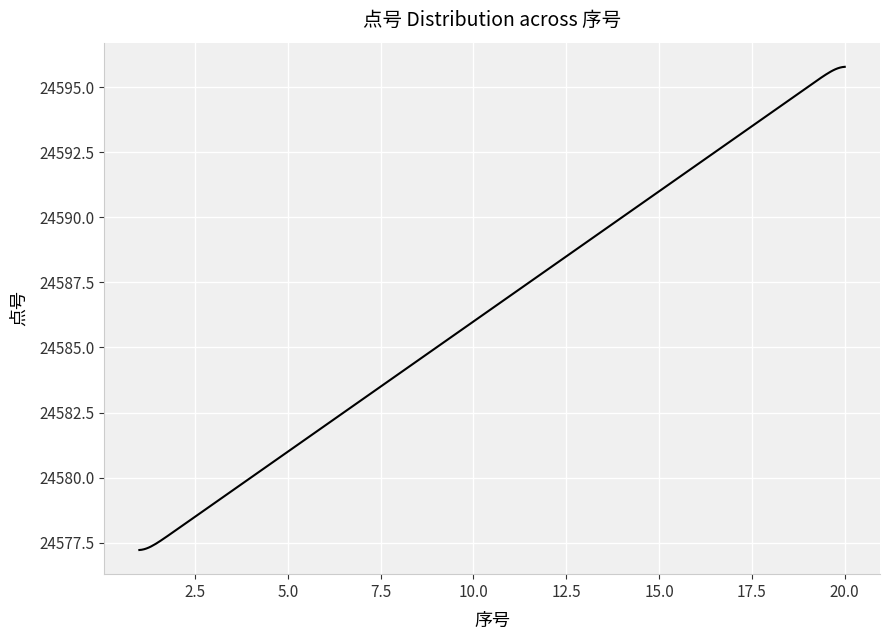

What is the maximum value shown in the chart?

24595.8